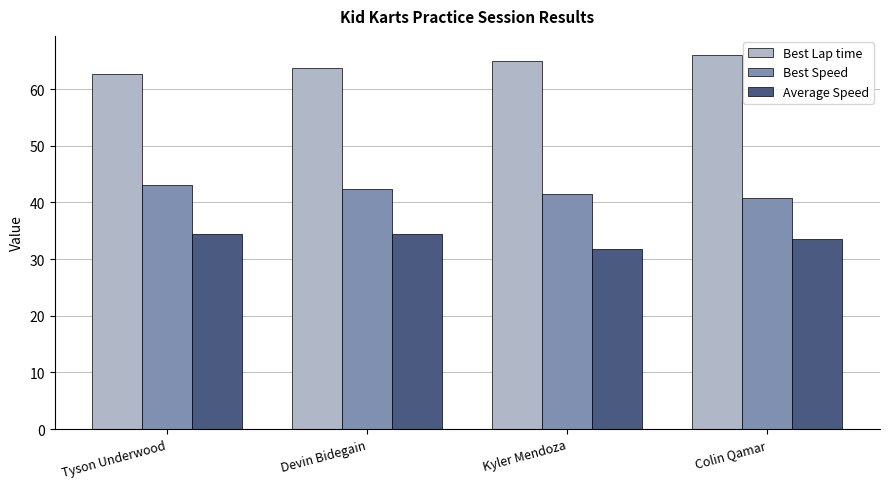

What is the spread (max minus min) of values at Devin Bidegain?

29.2